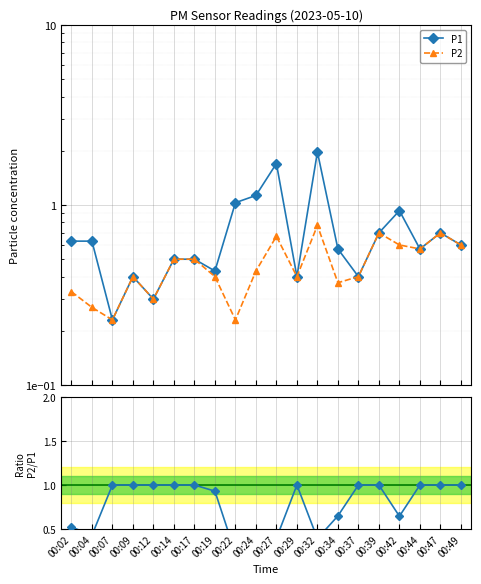

Reading left to right, list all the values displayed in this chart.

P1: 00:02=0.6	00:04=0.6	00:07=0.2	00:09=0.4	00:12=0.3	00:14=0.5	00:17=0.5	00:19=0.4	00:22=1.0	00:24=1.1	00:27=1.7	00:29=0.4	00:32=2.0	00:34=0.6	00:37=0.4	00:39=0.7	00:42=0.9	00:44=0.6	00:47=0.7	00:49=0.6
P2: 00:02=0.3	00:04=0.3	00:07=0.2	00:09=0.4	00:12=0.3	00:14=0.5	00:17=0.5	00:19=0.4	00:22=0.2	00:24=0.4	00:27=0.7	00:29=0.4	00:32=0.8	00:34=0.4	00:37=0.4	00:39=0.7	00:42=0.6	00:44=0.6	00:47=0.7	00:49=0.6
P2/P1: 00:02=0.5	00:04=0.4	00:07=1.0	00:09=1.0	00:12=1.0	00:14=1.0	00:17=1.0	00:19=0.9	00:22=0.2	00:24=0.4	00:27=0.4	00:29=1.0	00:32=0.4	00:34=0.6	00:37=1.0	00:39=1.0	00:42=0.6	00:44=1.0	00:47=1.0	00:49=1.0